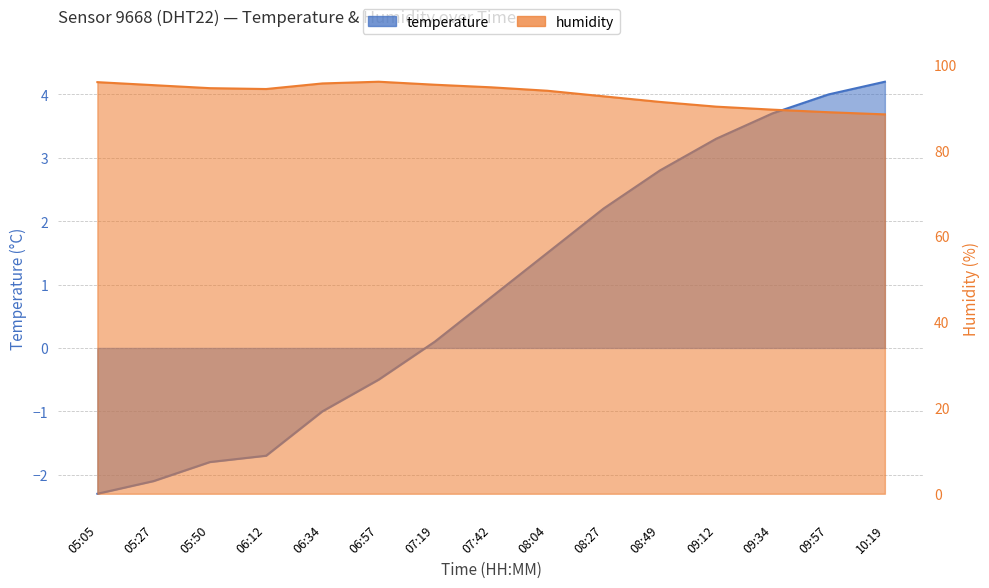

The humidity series shows 122.7 at 08:04. True or false?

False